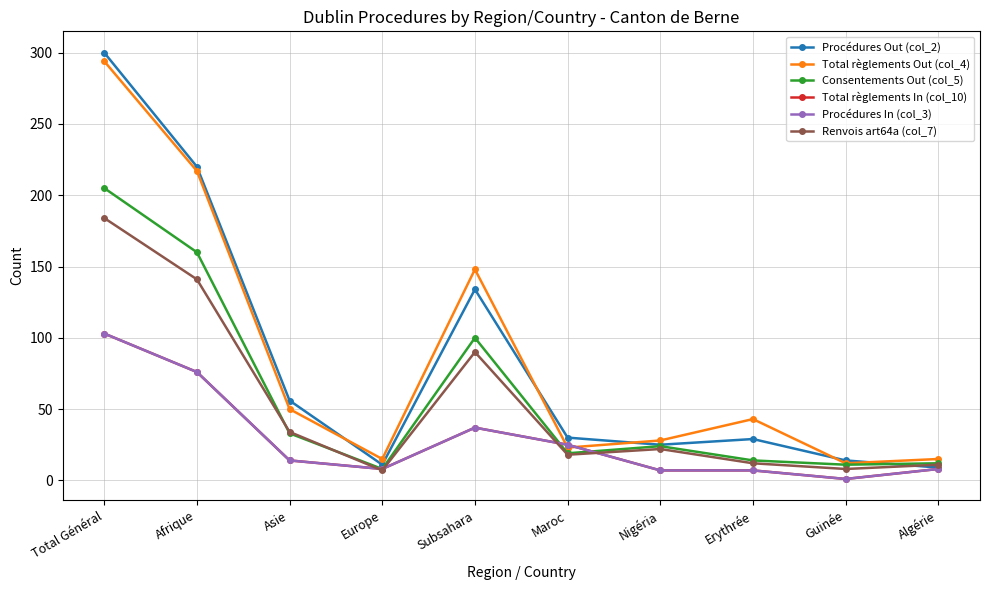

Reading right to left, list all the values displayed in this chart.

Procédures Out (col_2): 9	14	29	25	30	134	11	56	220	300
Total règlements Out (col_4): 15	12	43	28	23	148	15	50	217	294
Consentements Out (col_5): 12	11	14	24	19	100	8	33	160	205
Total règlements In (col_10): 8	1	7	7	25	37	8	14	76	103
Procédures In (col_3): 8	1	7	7	25	37	8	14	76	103
Renvois art64a (col_7): 11	8	12	22	18	90	7	34	141	184